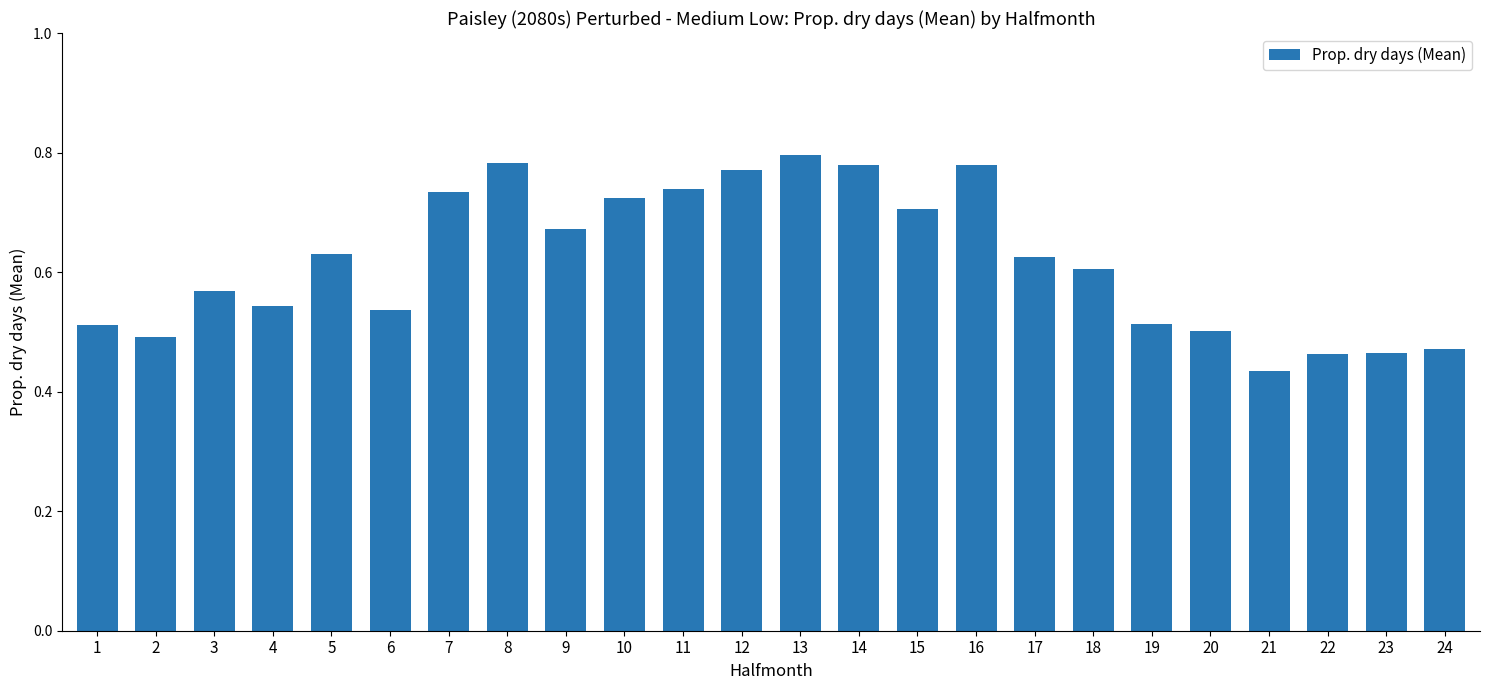

Which label corresponds to the largest value in the chart?

13